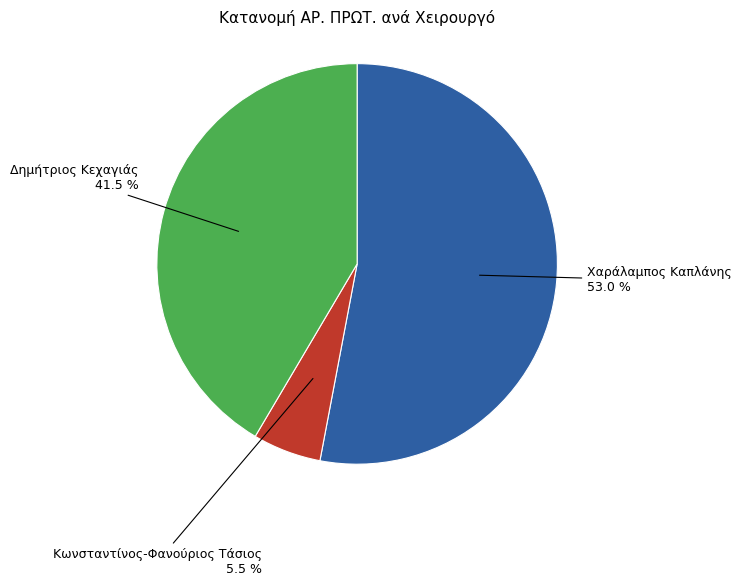

Which has a higher value, Κωνσταντίνος-Φανούριος Τάσιος or Δημήτριος Κεχαγιάς?

Δημήτριος Κεχαγιάς